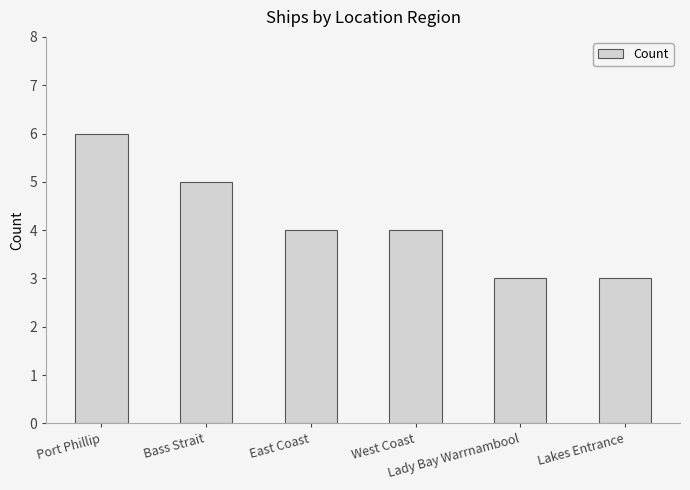

Which has a higher value, Bass Strait or East Coast?

Bass Strait